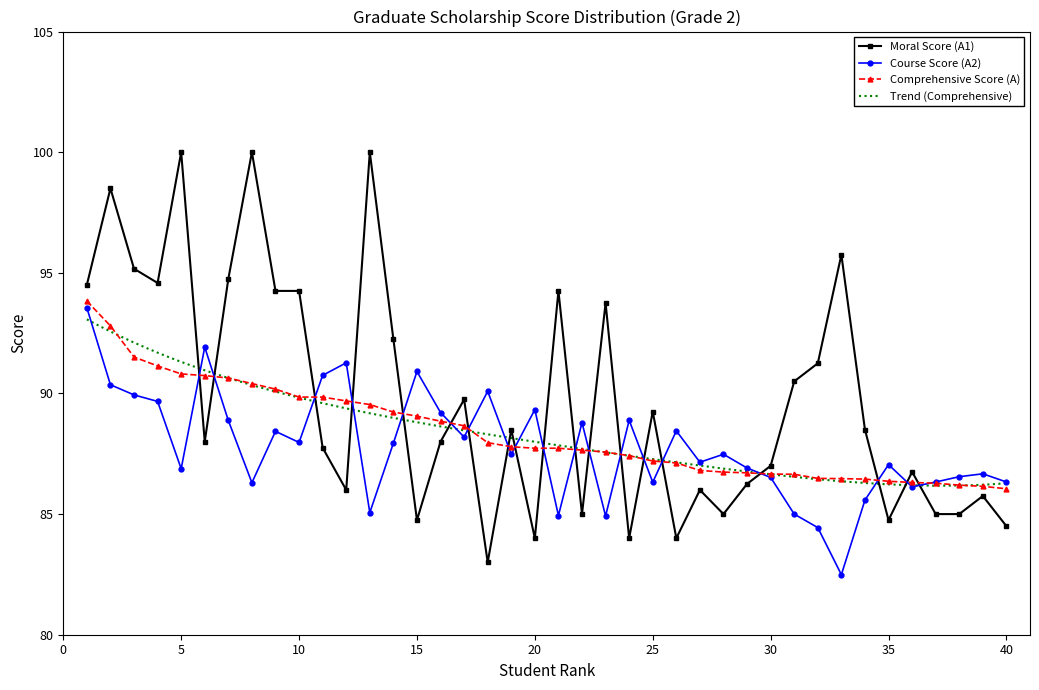

How many values in the Course Score (A2) series are below 87?

17